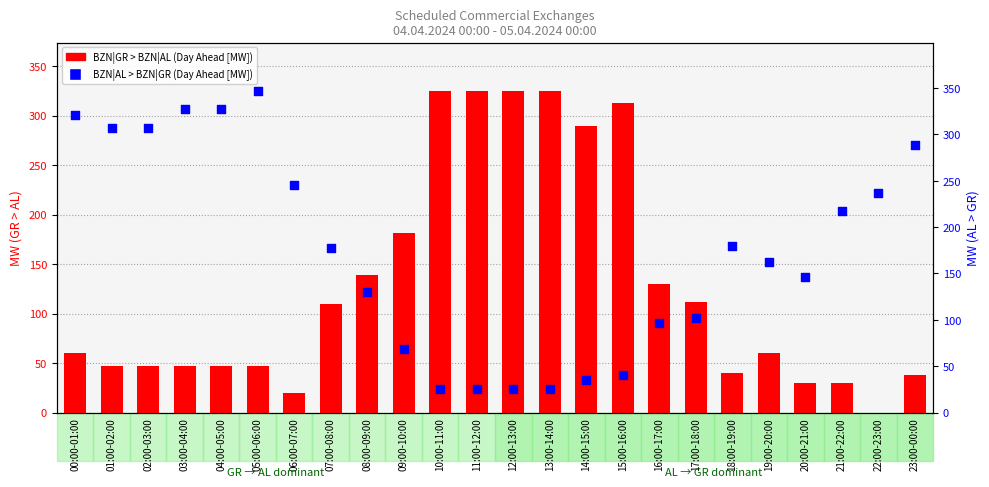

Which series reaches the minimum Y coordinate?

BZN|GR > BZN|AL (Day Ahead [MW])